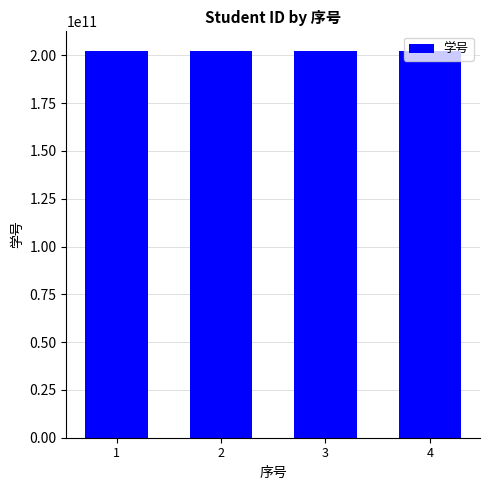

What is the value of the 2nd bar from the left?

202319061007